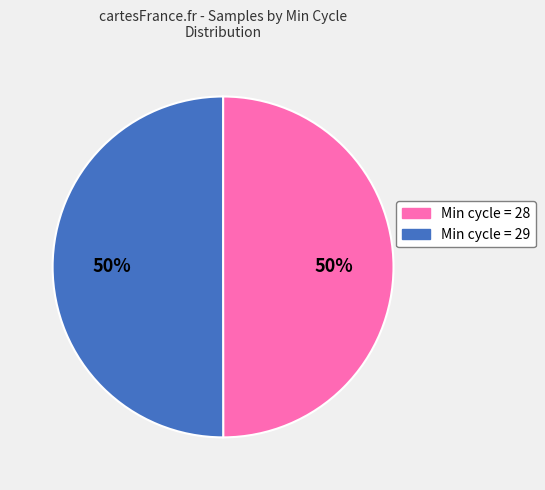

To the nearest percent, what is the average slice percentage?

50%